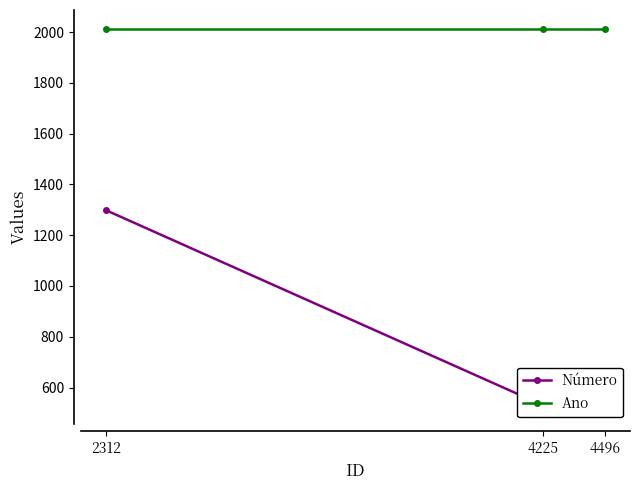

Does the chart have visible grid lines?

No